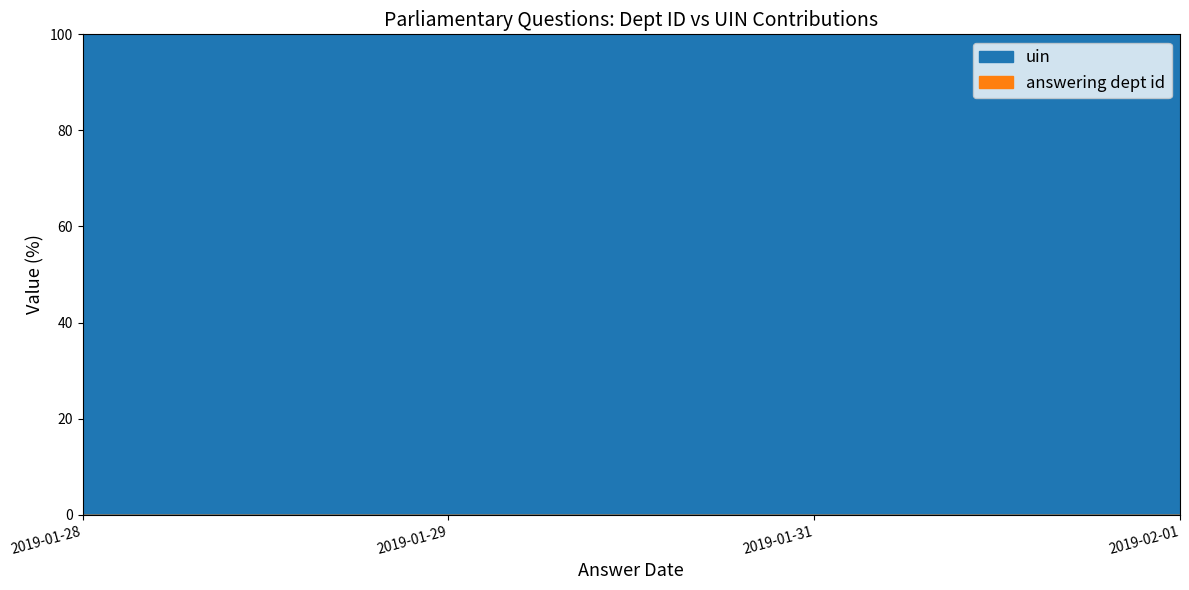

At which category is the sum across all series the highest?

2019-01-28